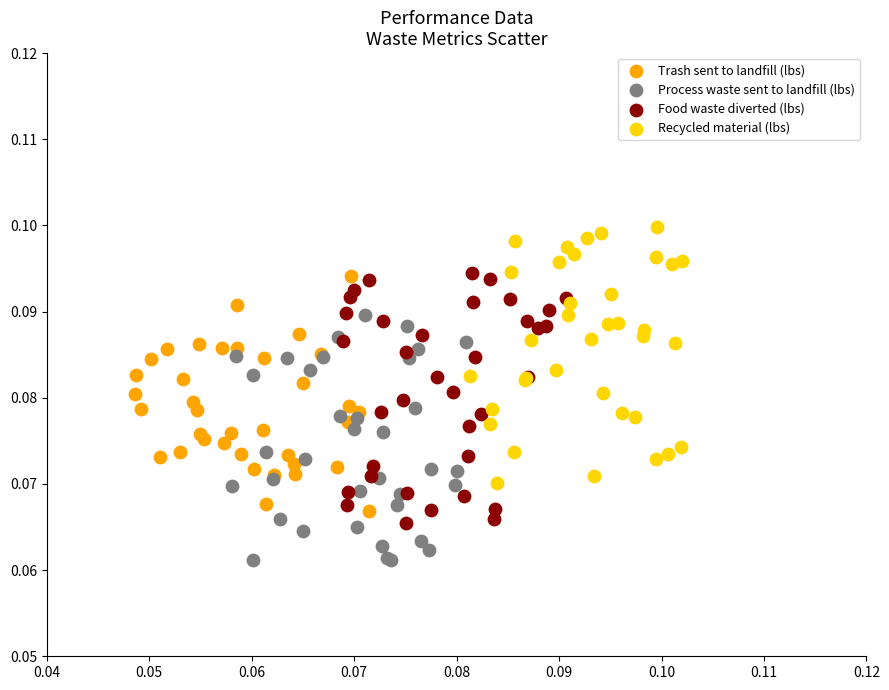

Which series reaches the minimum Y coordinate?

Process waste sent to landfill (lbs)